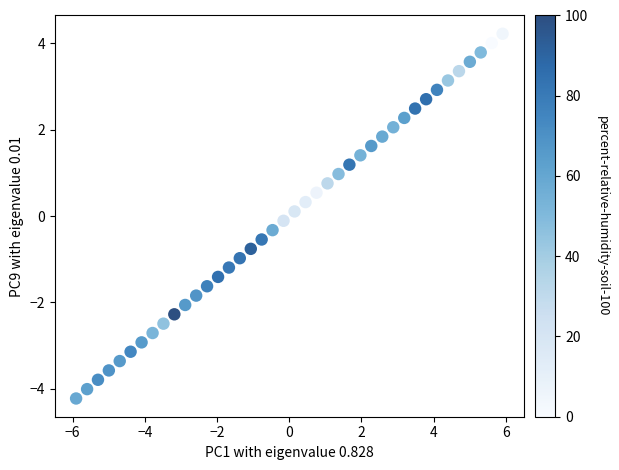

What is the range of Y values (max minus min)?

8.4